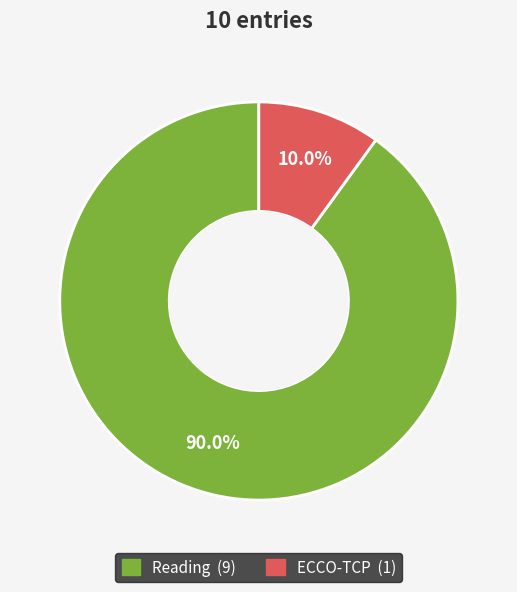

How many segments does this pie chart have?

2